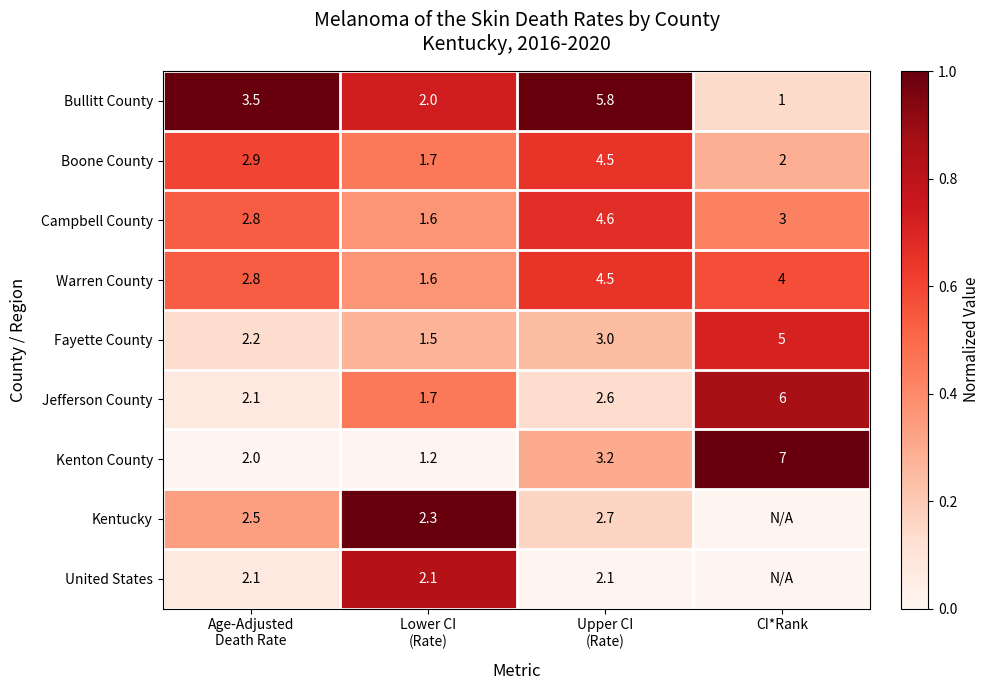

The value of Campbell County at CI*Rank is 3.0. True or false?

True